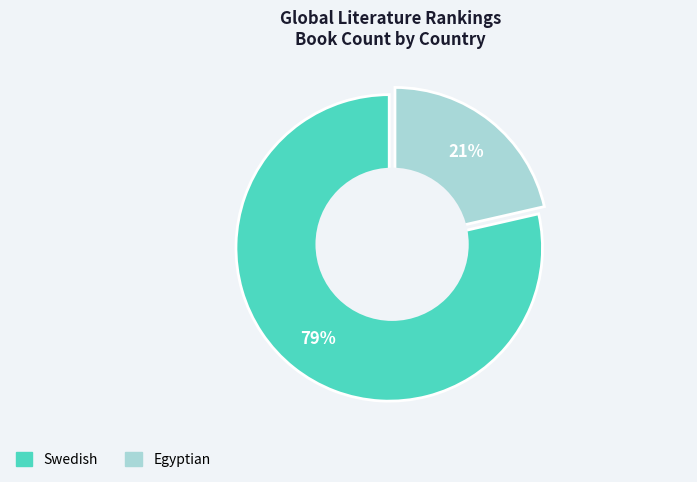

To the nearest percent, what portion does Swedish represent?

79%